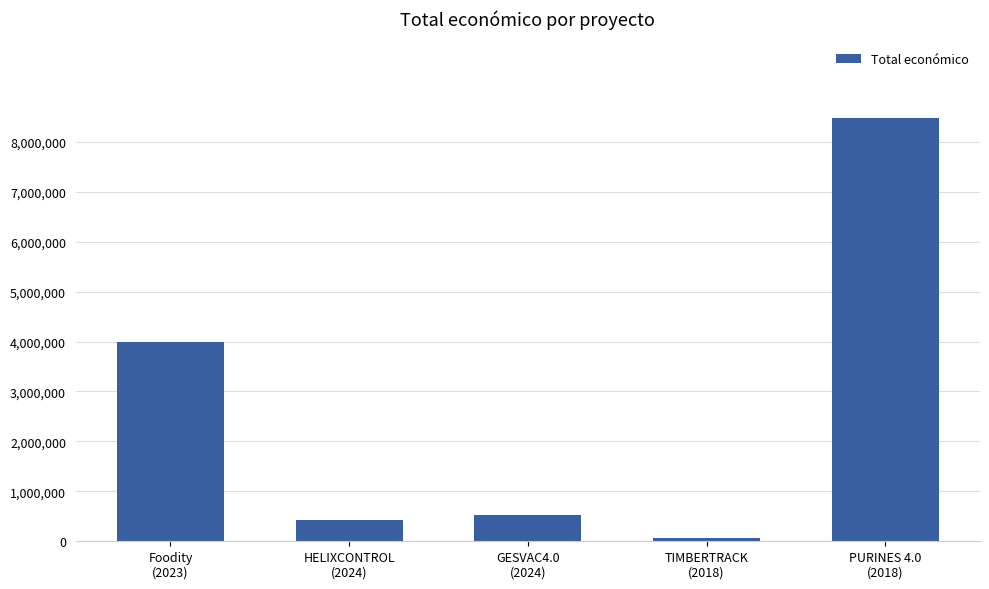

List the labels in order of value, smallest first.

TIMBERTRACK
(2018), HELIXCONTROL
(2024), GESVAC4.0
(2024), Foodity
(2023), PURINES 4.0
(2018)